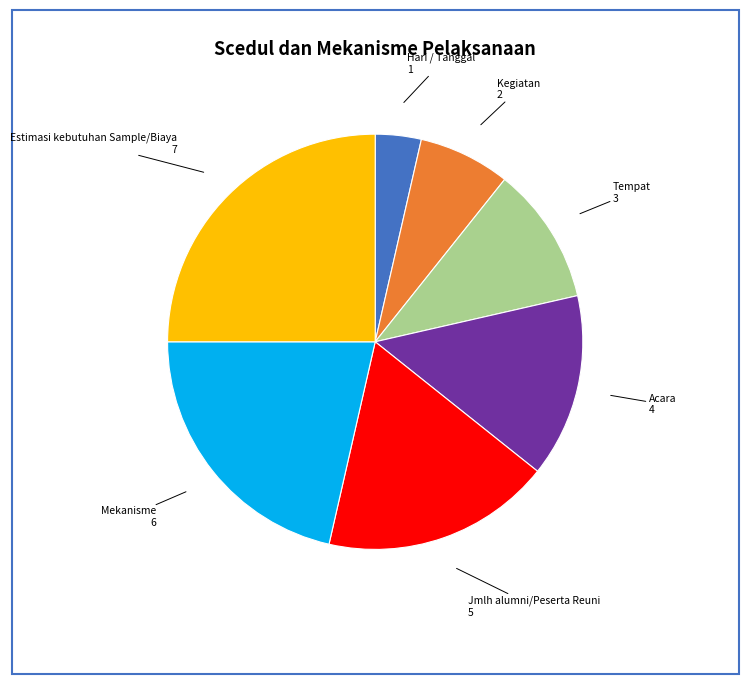

The Kegiatan slice represents 16% of the pie. True or false?

False